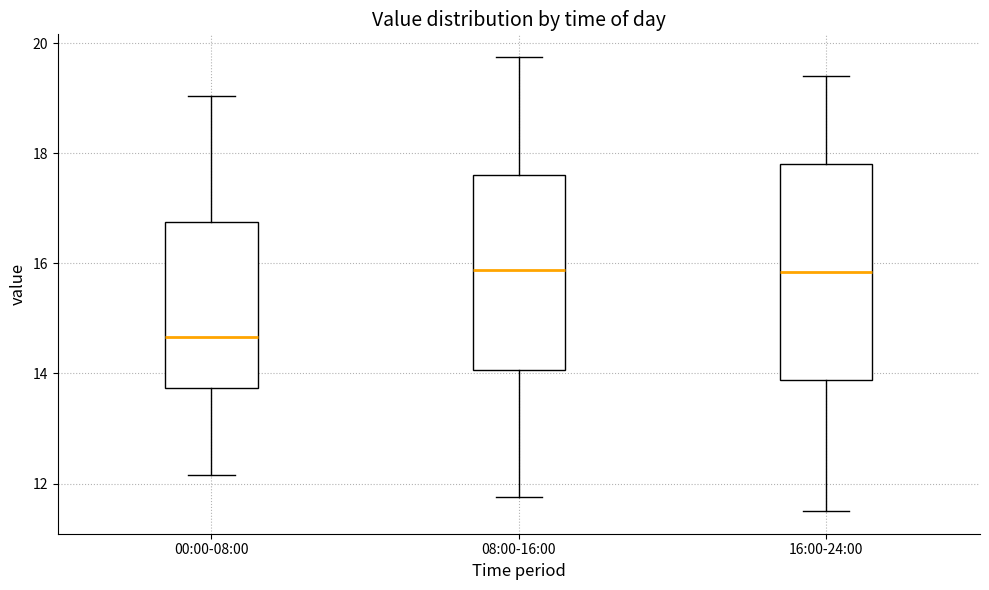

Reading left to right, transcribe this box plot: for each box, give where its median line is, the range the box spans, and where its two whiskers end, as read against the y-axis. The values are not printed on the chart, so give them approximately, as read against the axis.

00:00-08:00: median 14.6, box 13.8 to 16.8, whiskers 12.2 to 19.0
08:00-16:00: median 15.8, box 14.0 to 17.6, whiskers 11.8 to 19.8
16:00-24:00: median 15.8, box 13.8 to 17.8, whiskers 11.6 to 19.4